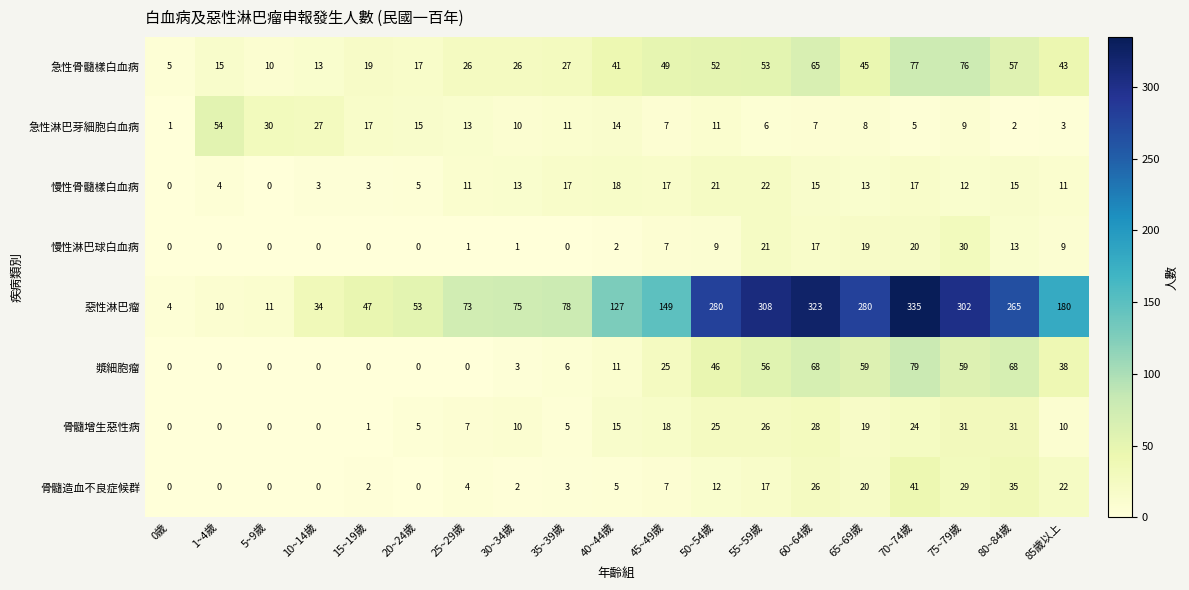

How many series are shown in this chart?

8